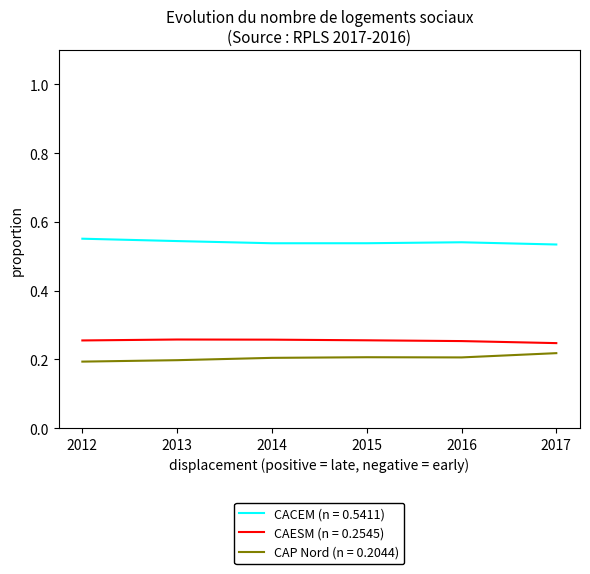

True or false: CACEM (n = 0.5411) and CAESM (n = 0.2545) intersect in this chart.

False